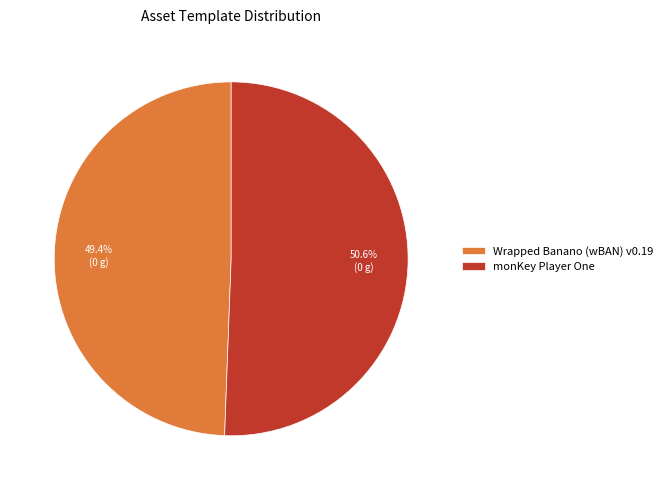

Which has a higher value, Wrapped Banano (wBAN) v0.19 or monKey Player One?

monKey Player One